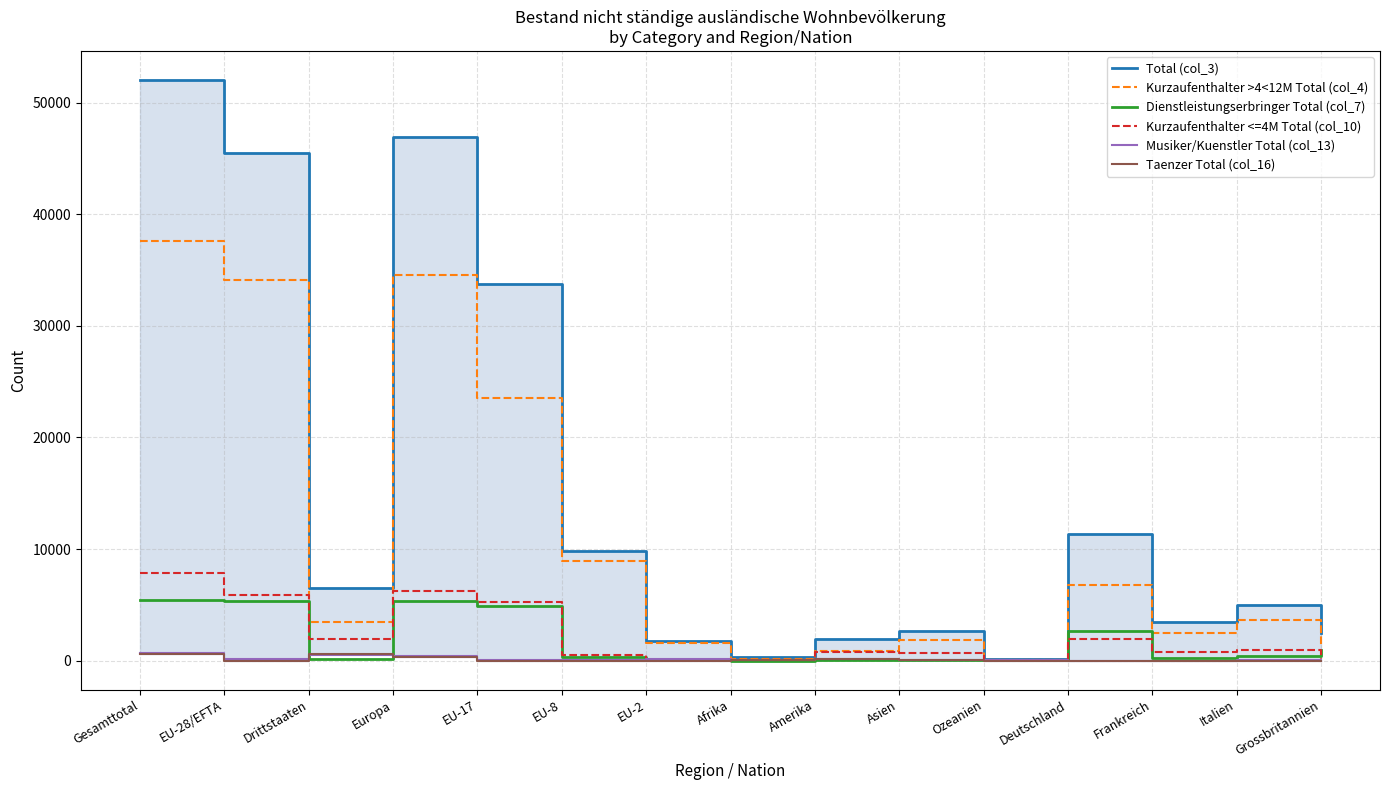

Where do Taenzer Total (col_16) and Musiker/Kuenstler Total (col_13) first cross each other?

EU-28/EFTA and Drittstaaten